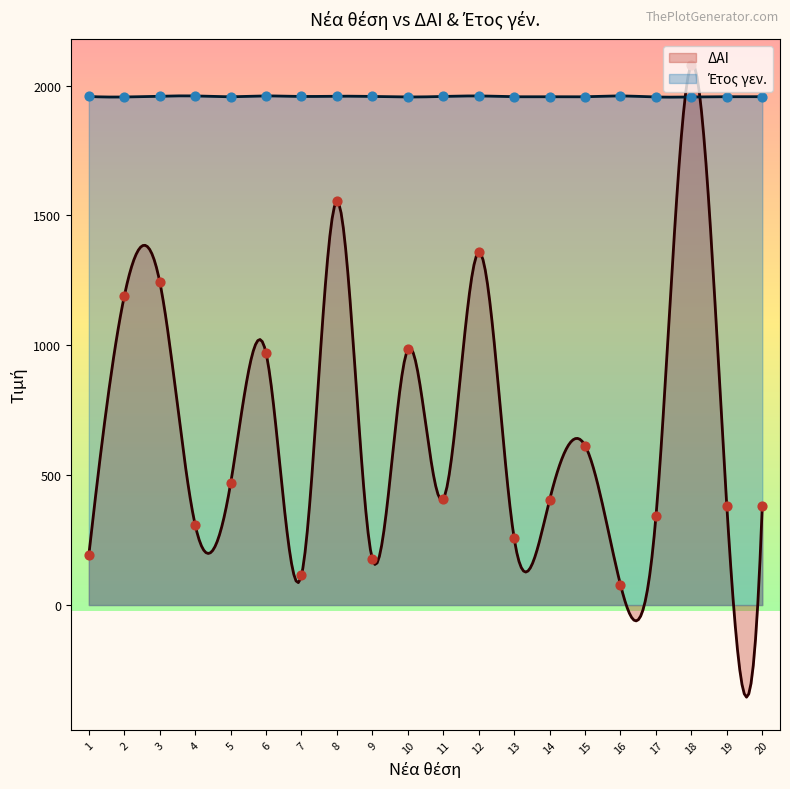

Is the value of ΔΑΙ at 10 greater than the value of Έτος γεν. at 15?

No